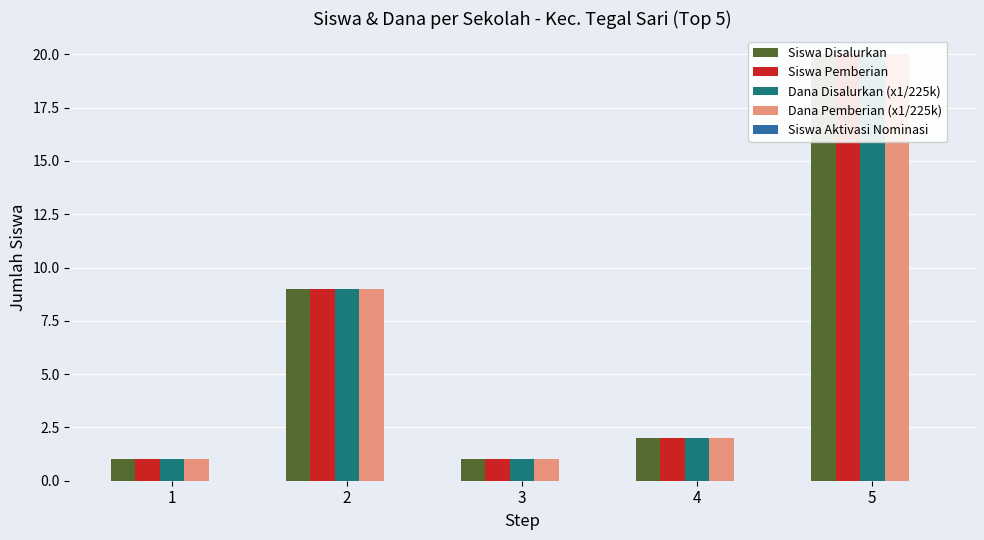

At which label is Dana Disalurkan (x1/225k) closest to 10?

2